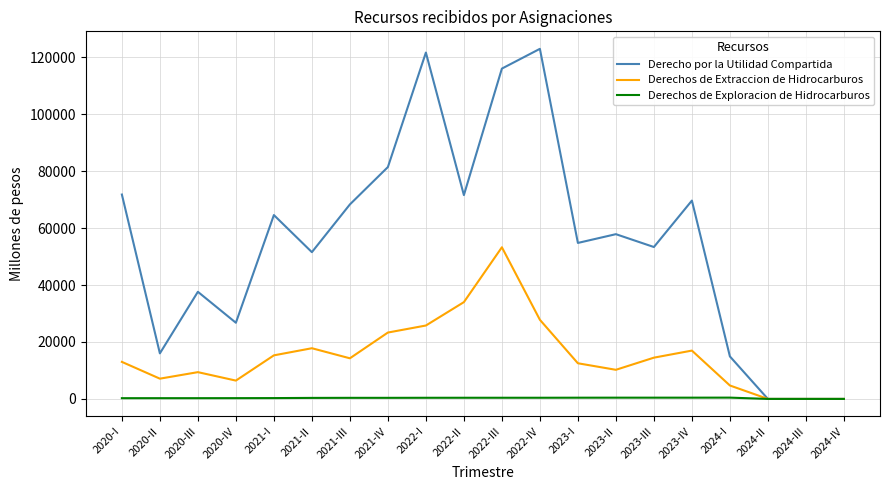

Which series changed the most between 2023-I and 2023-IV?

Derecho por la Utilidad Compartida